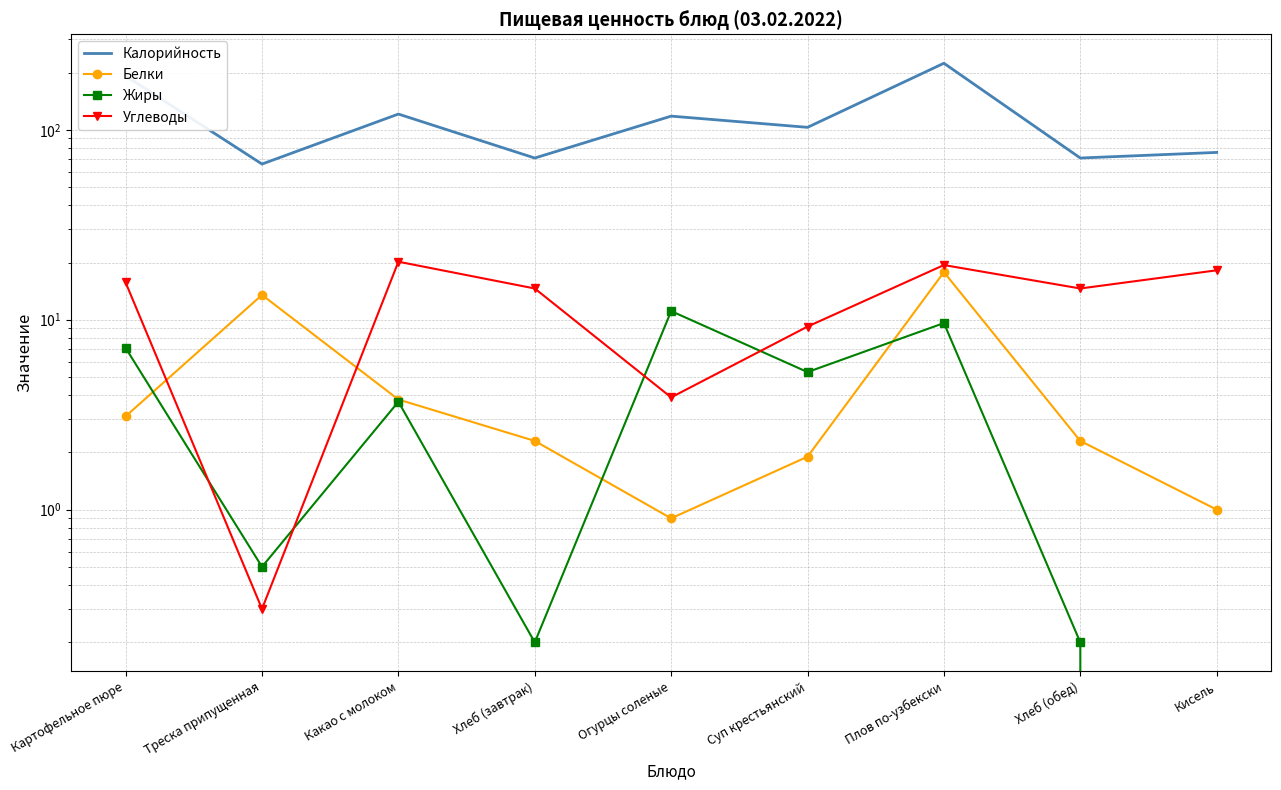

How many lines are shown in the chart?

4